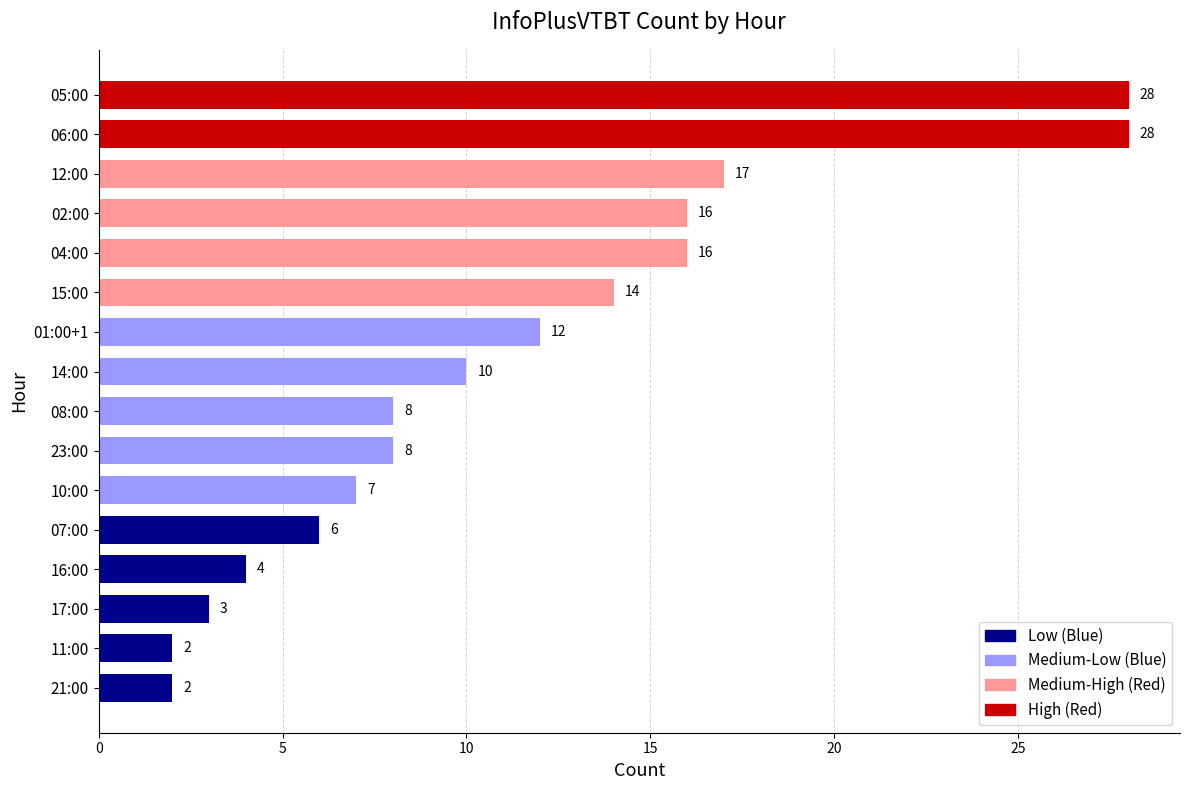

How many categories are shown in the chart?

16